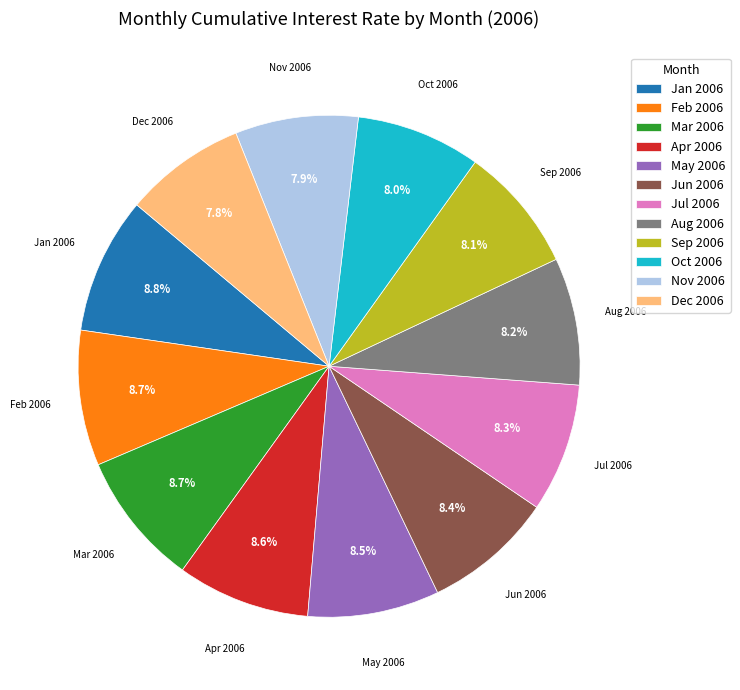

Which has a higher value, Jan 2006 or Oct 2006?

Jan 2006